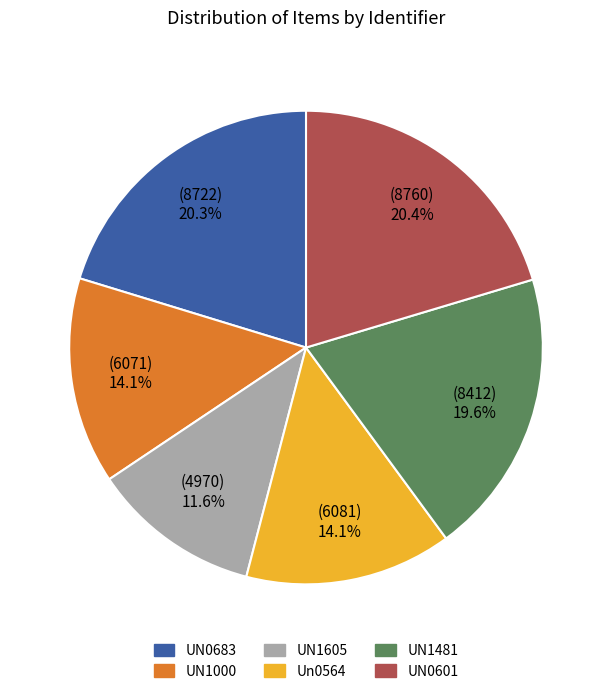

What percentage is NOT represented by UN0601?

79.6%